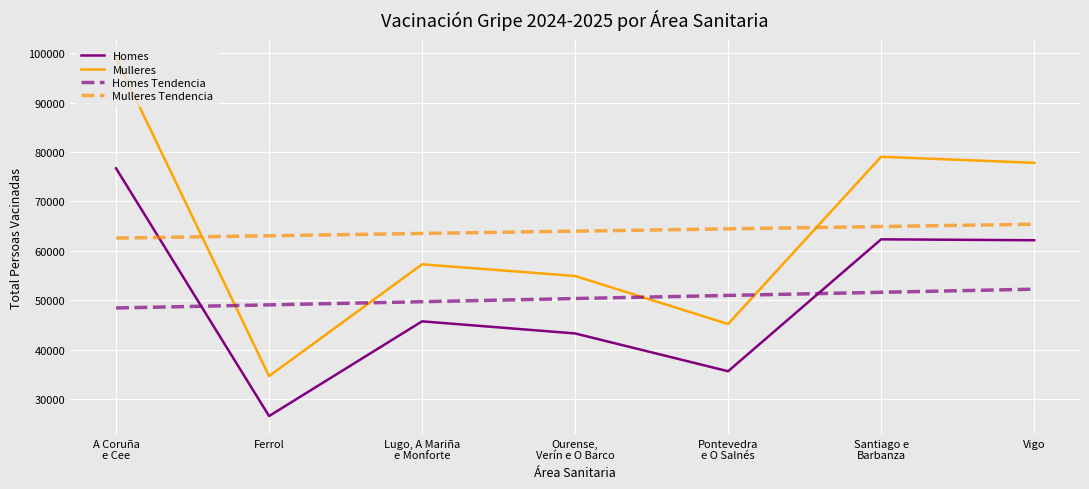

Which series has the widest spread of values?

Mulleres